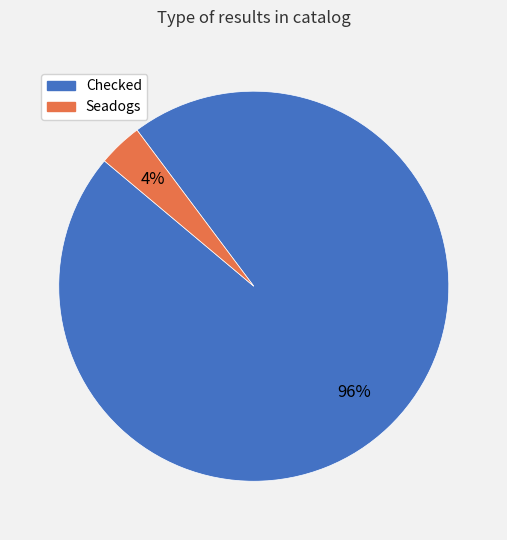

Which slice is the largest?

Checked